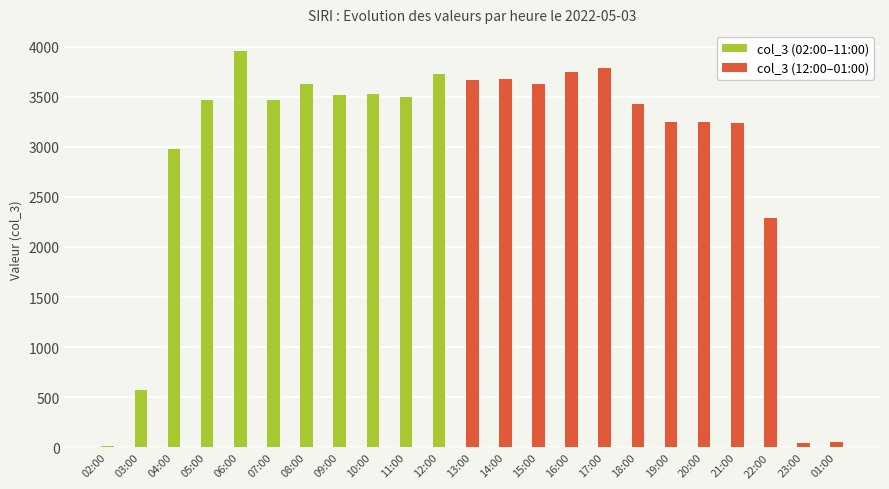

Is it true that the value at 05:00 is 3462?

True